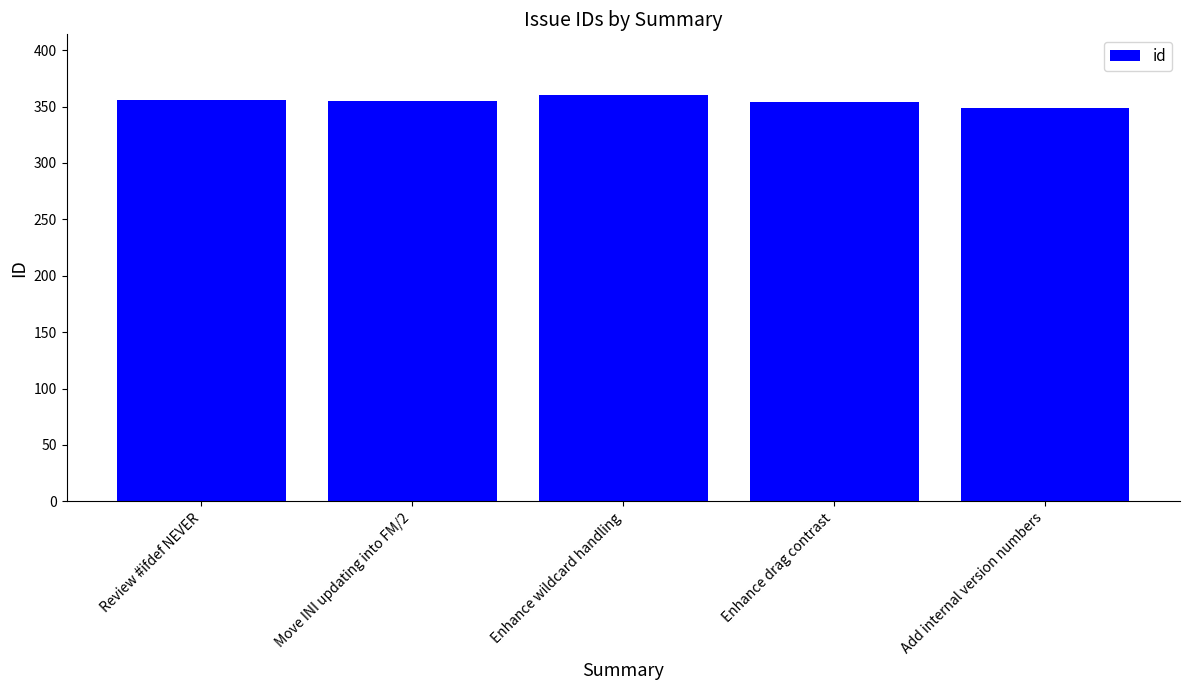

How many distinct data groups are displayed?

1